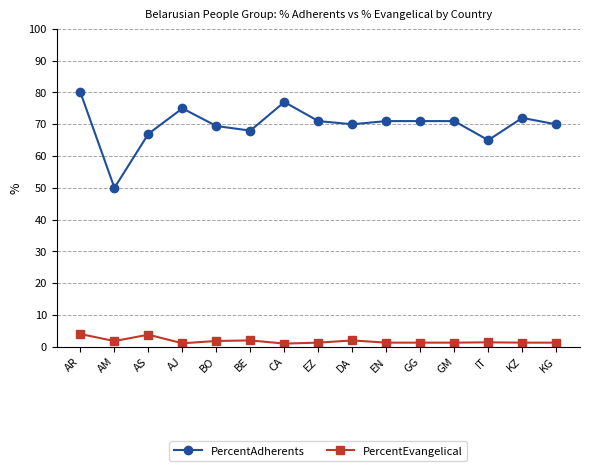

How many categories are shown in the chart?

15